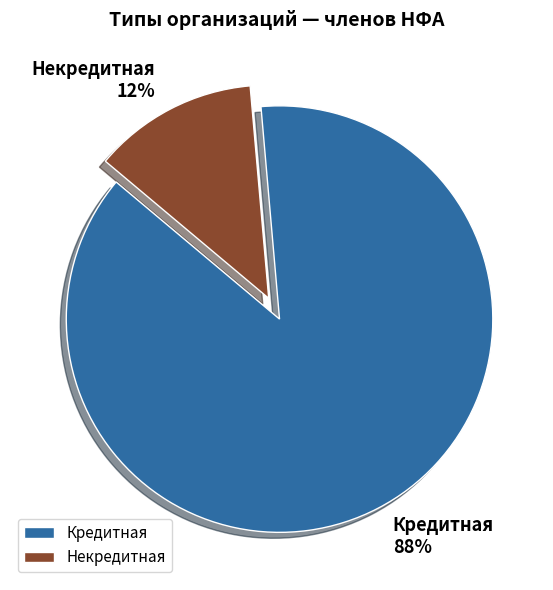

What is the majority slice?

Кредитная